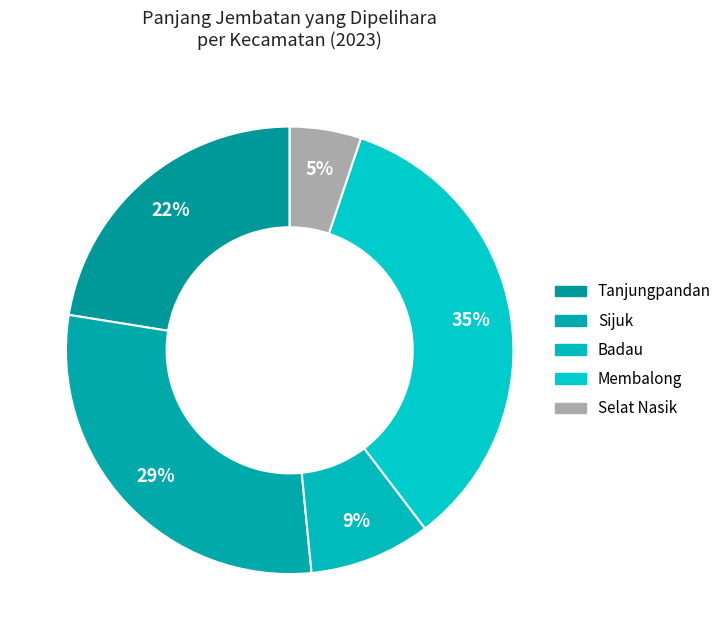

What is the total percentage of Membalong and Tanjungpandan?

57.0%